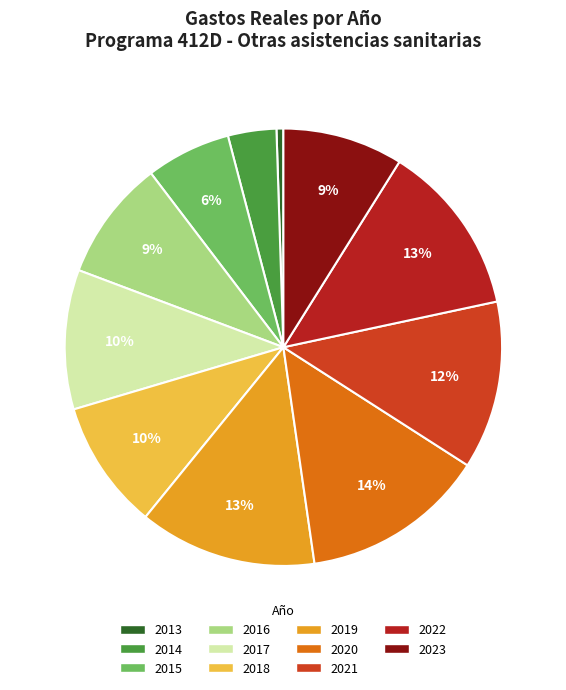

Is 2014 the majority of the pie?

No